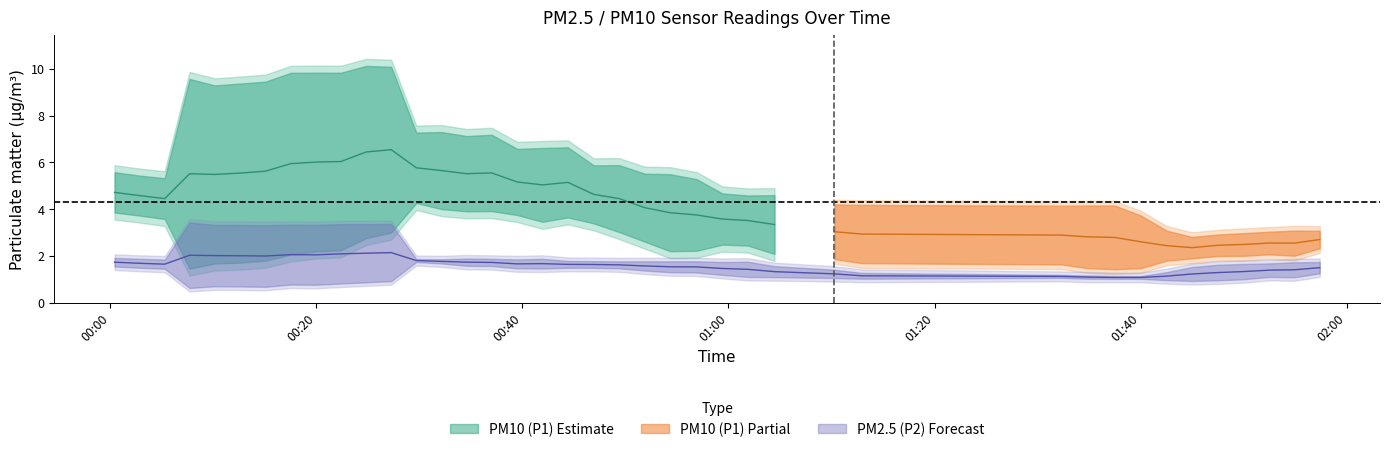

The P2 series shows 1.4 at 2. True or false?

True